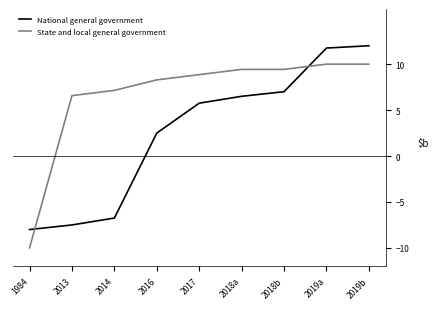

Is the value of National general government at 2019a greater than the value of State and local general government at 2016?

Yes